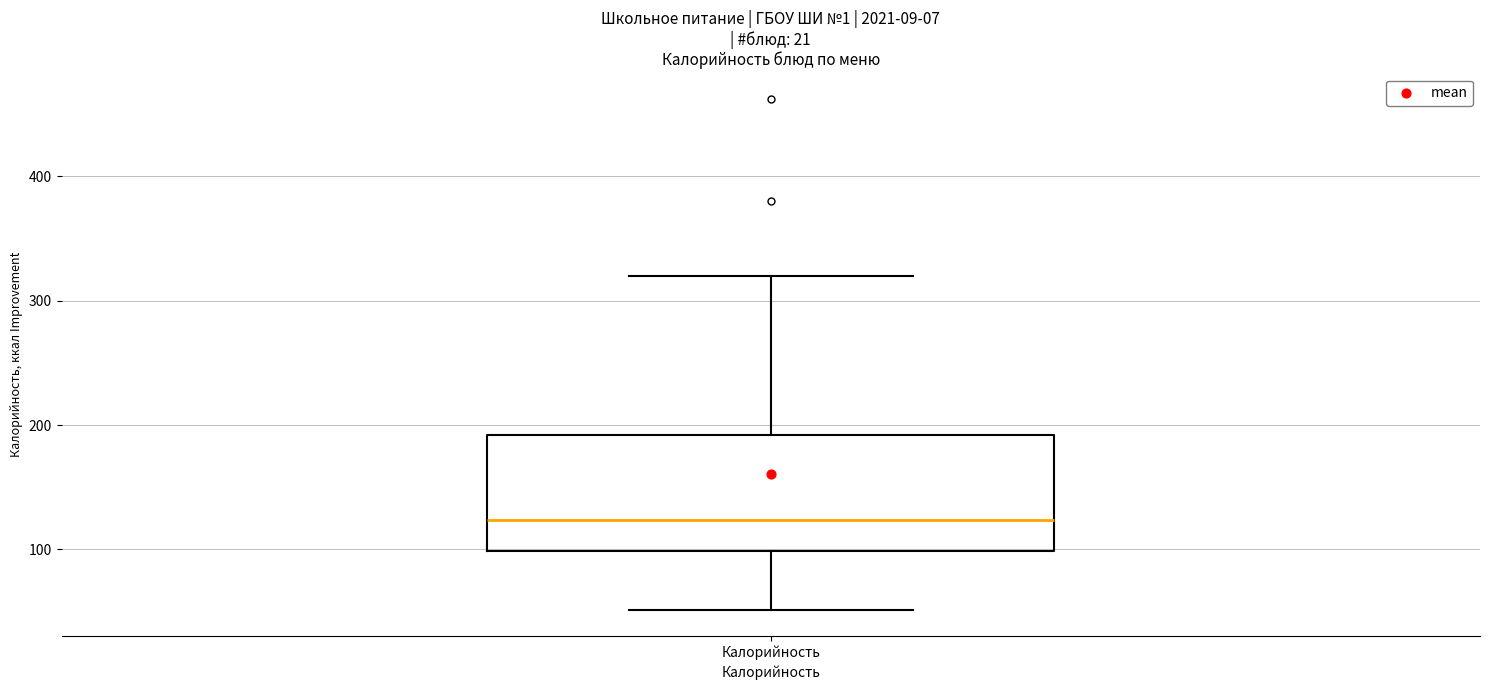

Transcribe this box plot: give where the median line is, the range the box spans, and where the two whiskers end, as read against the y-axis. The values are not printed on the chart, so give them approximately, as read against the axis.

median 120, box 100 to 190, whiskers 50 to 320